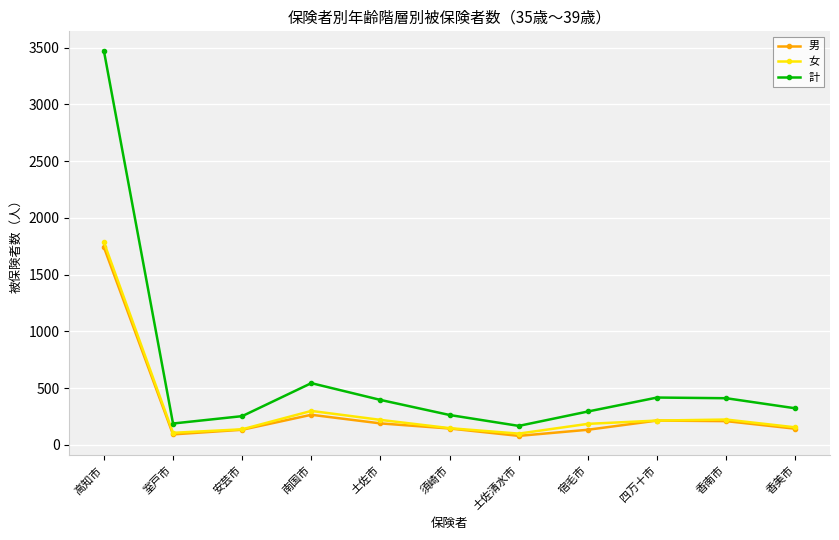

True or false: 計 and 男 cross at least once.

False